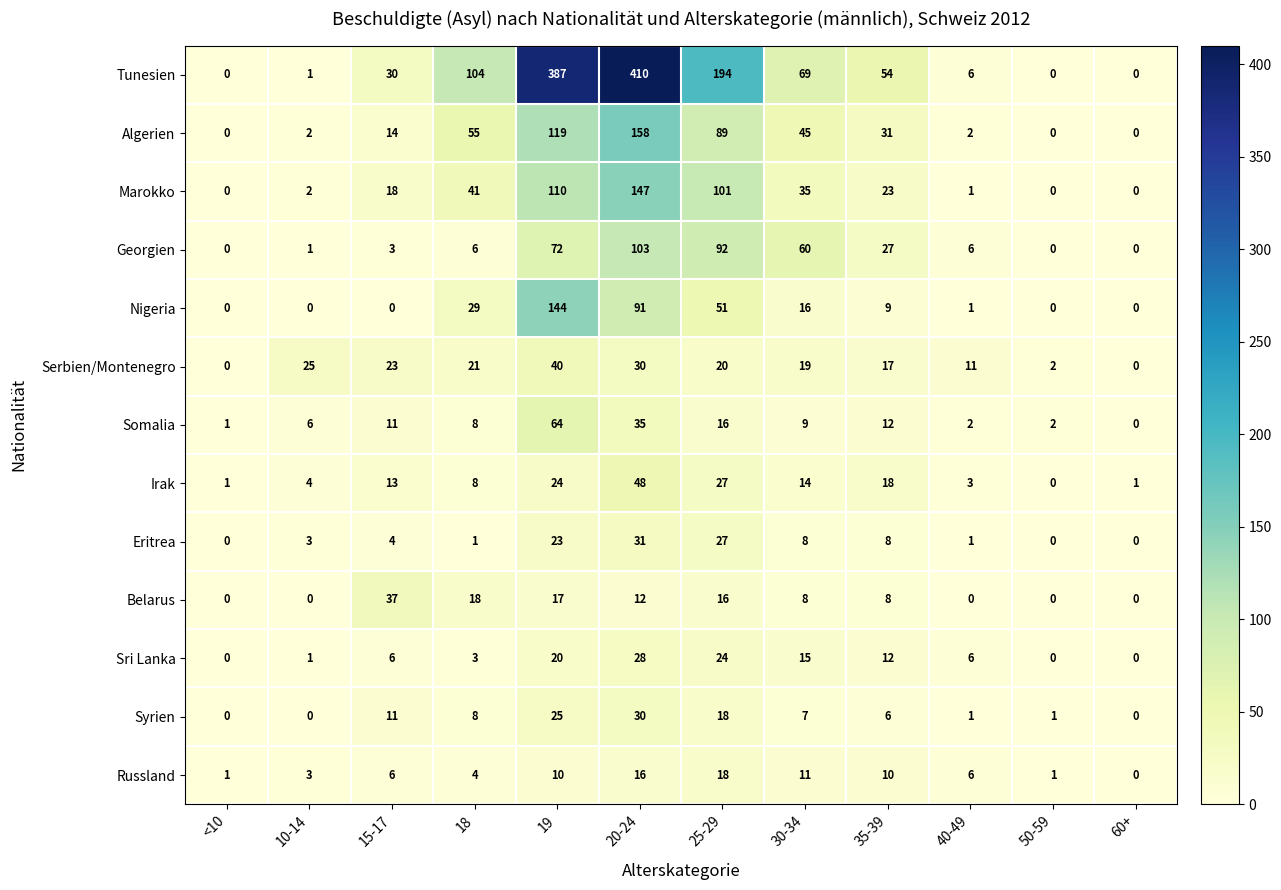

Is it true that Marokko equals 170 at 19?

False